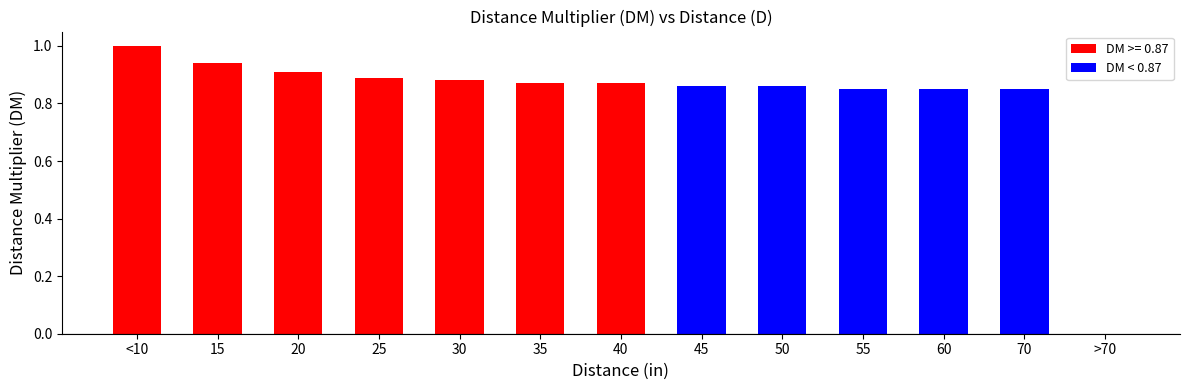

What is the approximate value at <10?

1.0